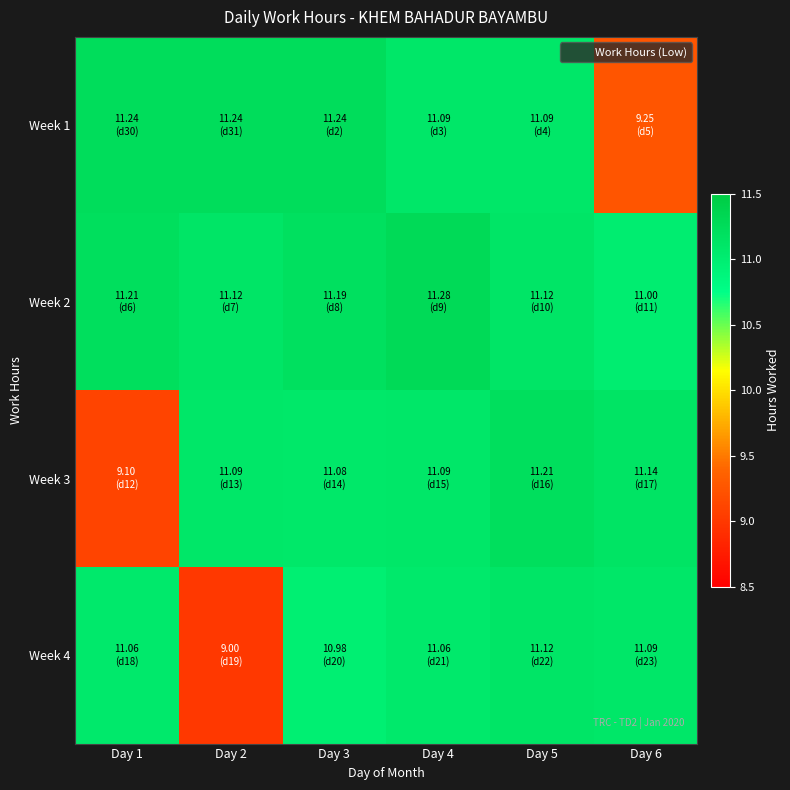

Count the number of data series in this chart.

4